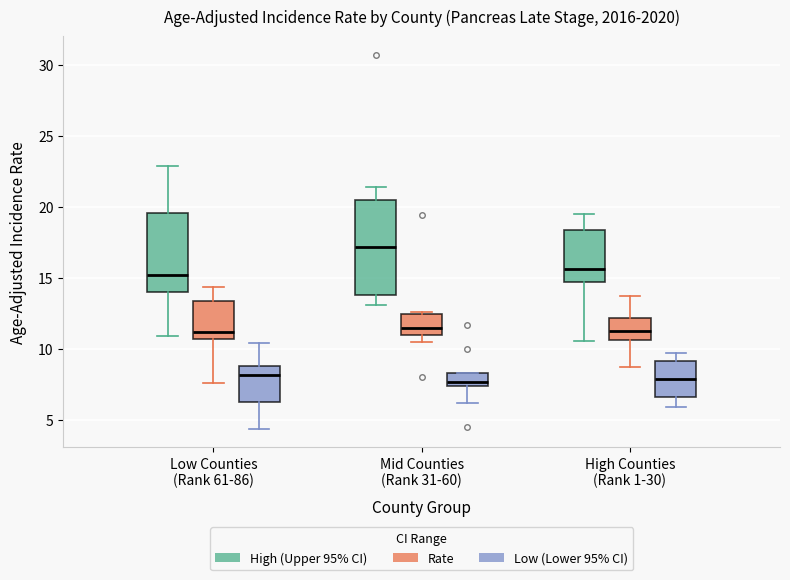

Reading left to right, read every box against the y-axis: the position of its median line, the range the box covers, and the ends of its whiskers. The values are not printed on the chart, so give them approximately, as read against the axis.

Low Counties (Rank 61-86) (High (Upper 95% CI)): median 15.0, box 14.0 to 19.5, whiskers 11.0 to 23.0
Low Counties (Rank 61-86) (Rate): median 11.0, box 10.5 to 13.5, whiskers 7.5 to 14.5
Low Counties (Rank 61-86) (Low (Lower 95% CI)): median 8.0, box 6.5 to 9.0, whiskers 4.5 to 10.5
Mid Counties (Rank 31-60) (High (Upper 95% CI)): median 17.0, box 14.0 to 20.5, whiskers 13.0 to 21.5
Mid Counties (Rank 31-60) (Rate): median 11.5, box 11.0 to 12.5, whiskers 10.5 to 12.5
Mid Counties (Rank 31-60) (Low (Lower 95% CI)): median 7.5 (just above the box's lower edge), box 7.5 to 8.5, whiskers 6.0 to 8.5
High Counties (Rank 1-30) (High (Upper 95% CI)): median 15.5, box 15.0 to 18.5, whiskers 10.5 to 19.5
High Counties (Rank 1-30) (Rate): median 11.5, box 10.5 to 12.0, whiskers 8.5 to 13.5
High Counties (Rank 1-30) (Low (Lower 95% CI)): median 8.0, box 6.5 to 9.0, whiskers 6.0 to 9.5